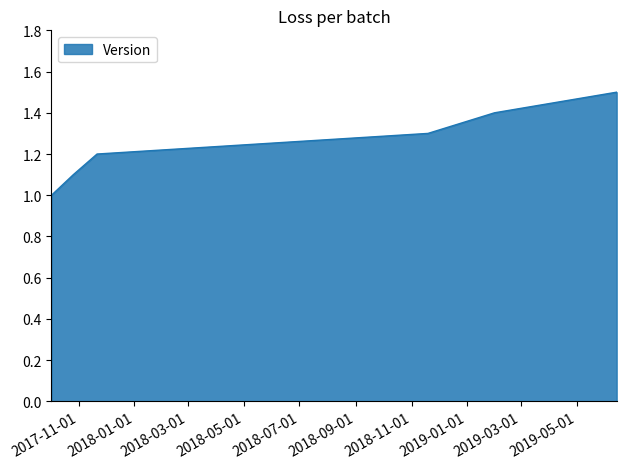

What is the smallest value displayed?

1.0